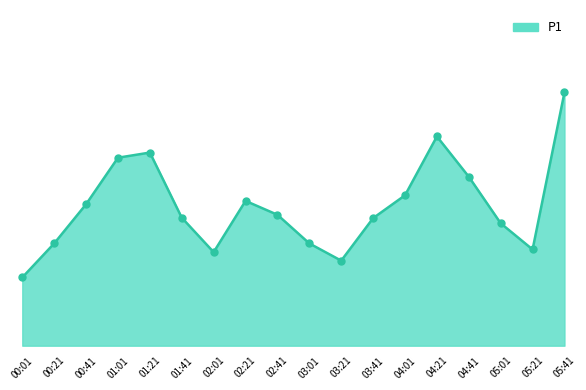

What is the change in value from 00:41 to 02:21?

+0.1